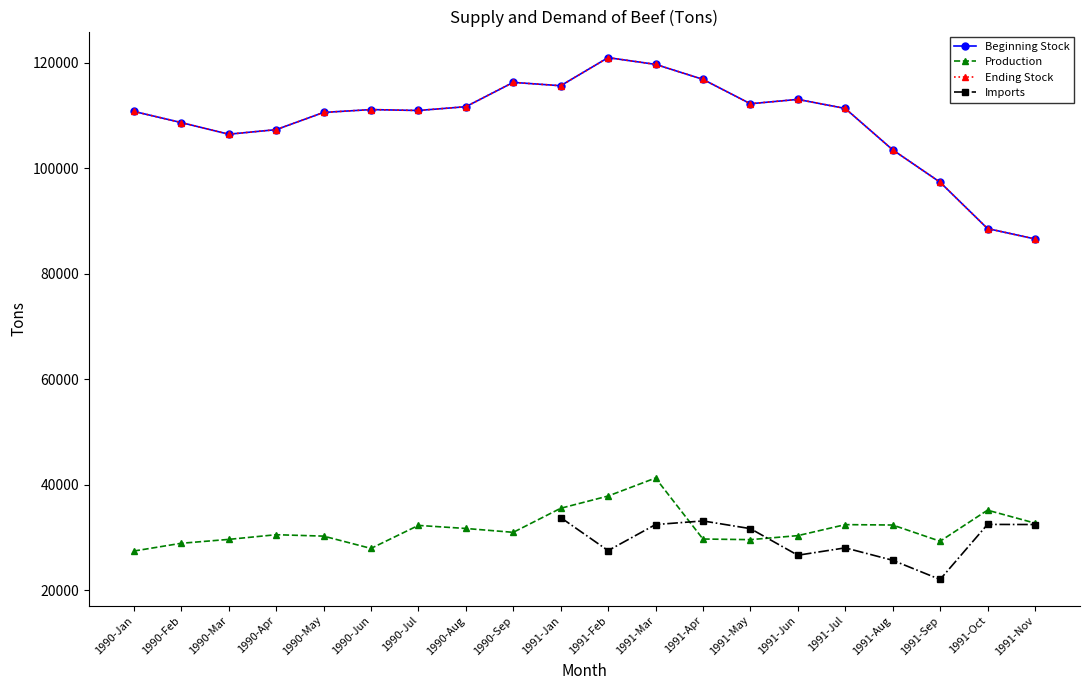

True or false: Beginning Stock and Imports cross at least once.

False